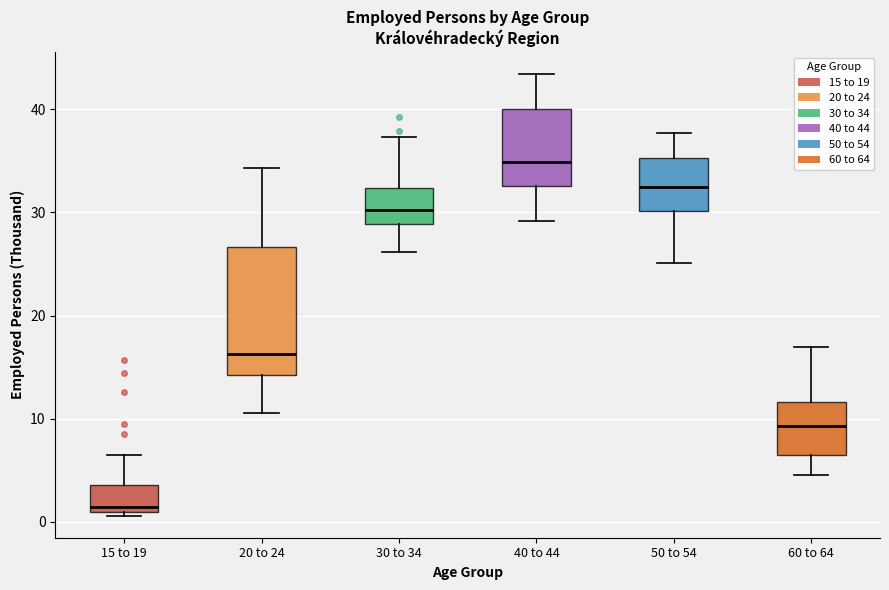

Which box is the tallest, from its lower edge to its upper edge?

20 to 24